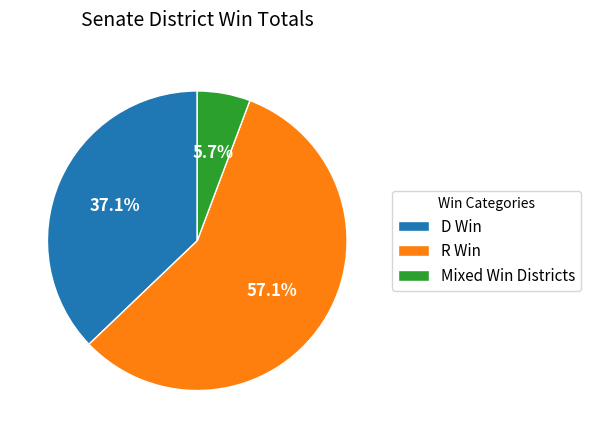

What percentage is the Mixed Win Districts slice, to the nearest percent?

6%